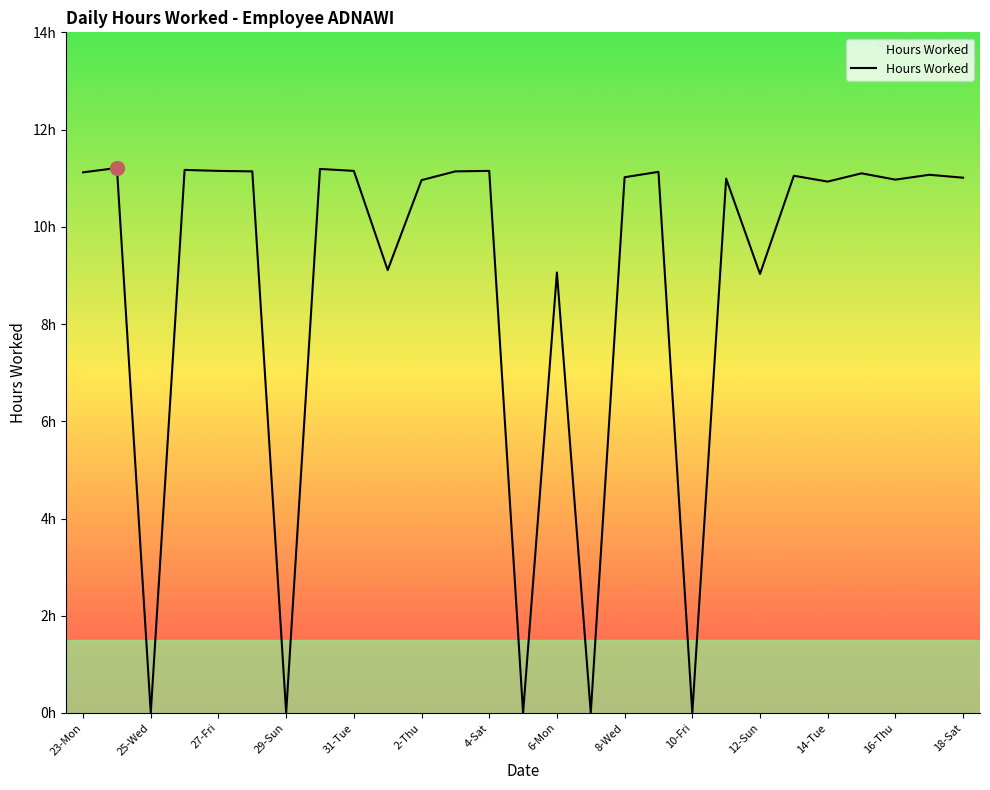

Does the chart display data point markers on the line(s)?

No